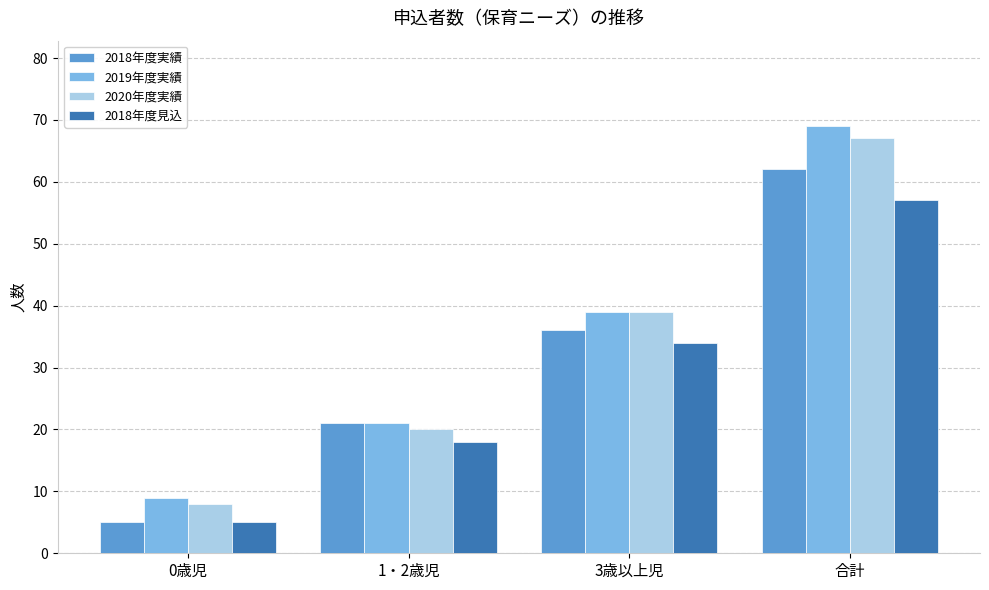

Between 1・2歳児 and 合計, which series saw the biggest shift?

2019年度実績